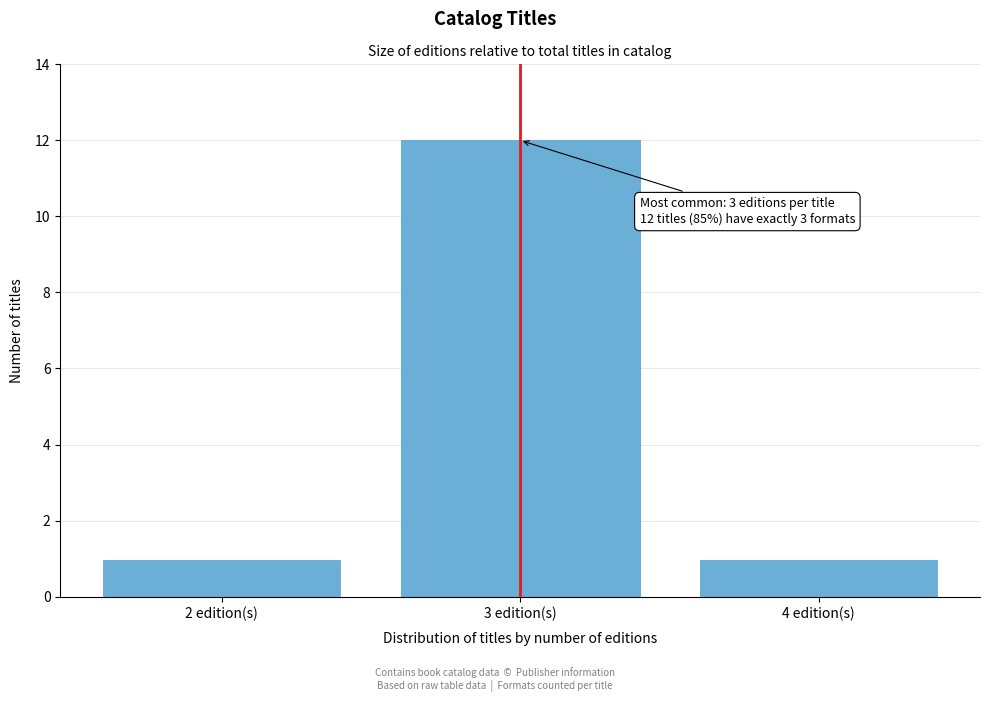

Reading left to right, what are all the values shown in this chart?

1	12	1